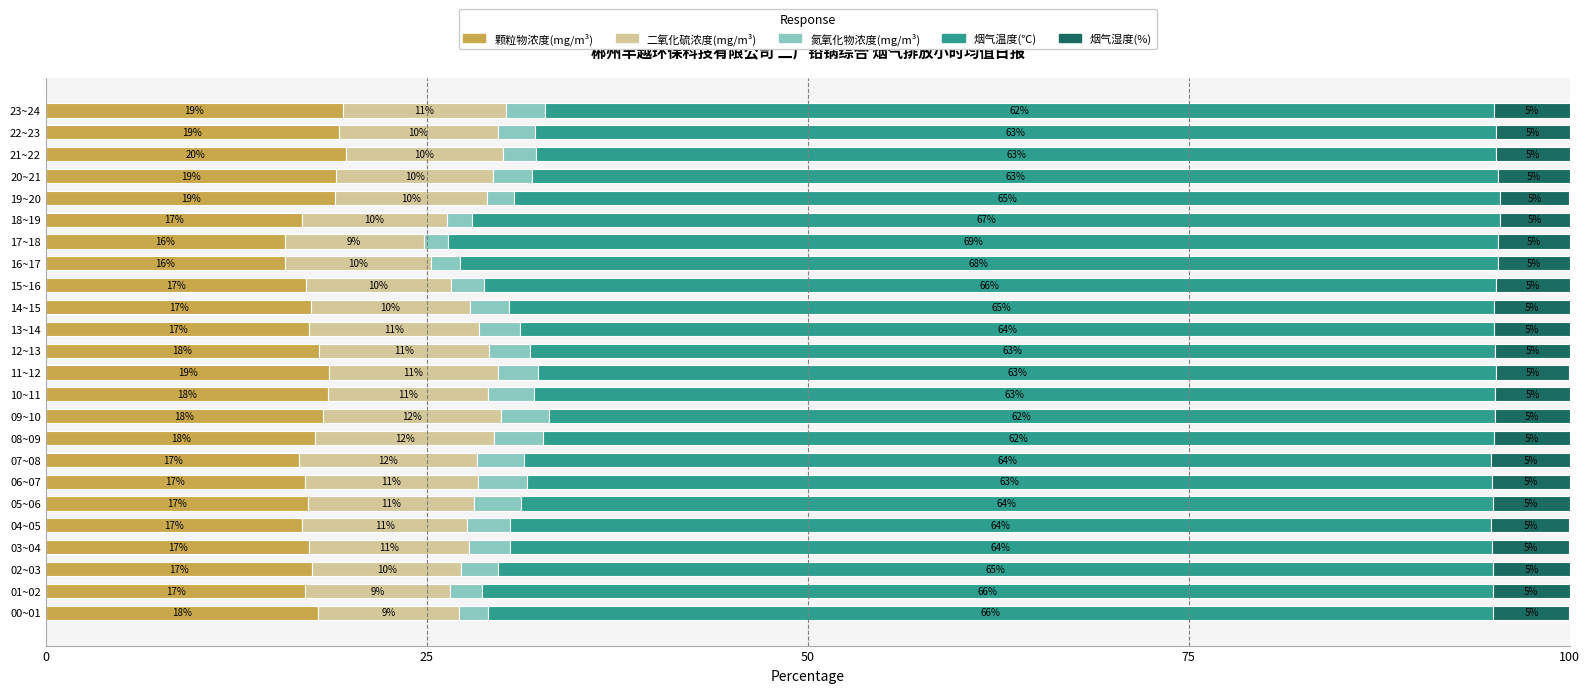

What is the total value across all series at 12~13?

100.0